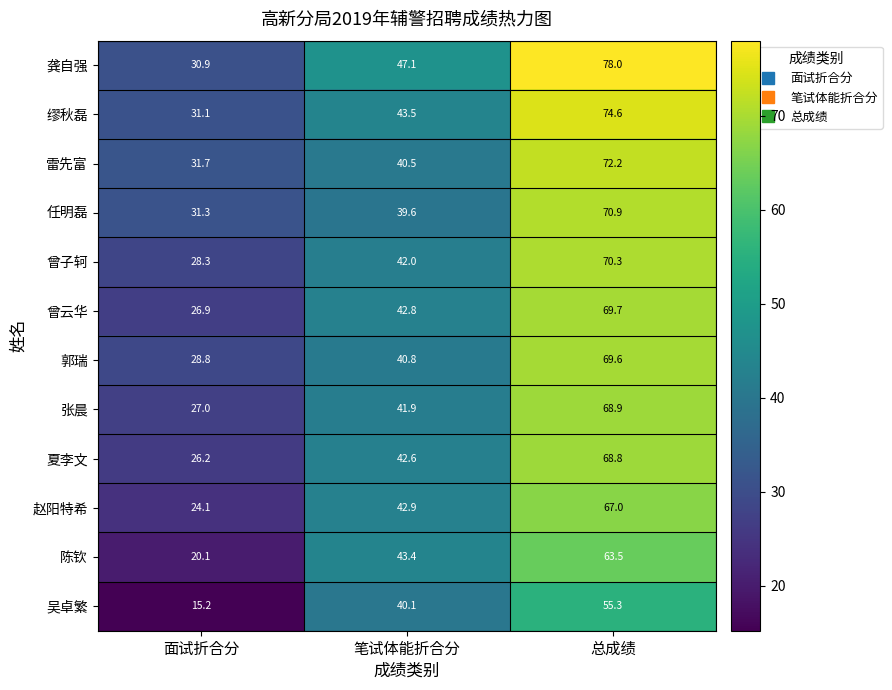

Which series changed the most between 面试折合分 and 总成绩?

龚自强